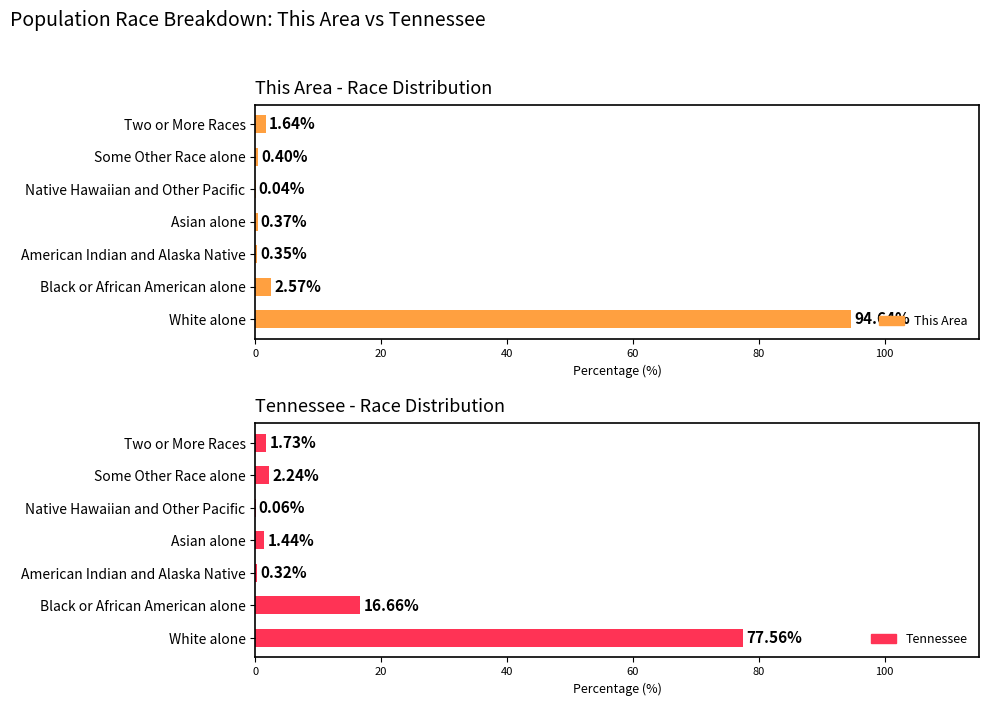

What are all the series names shown in the legend?

This Area, Tennessee